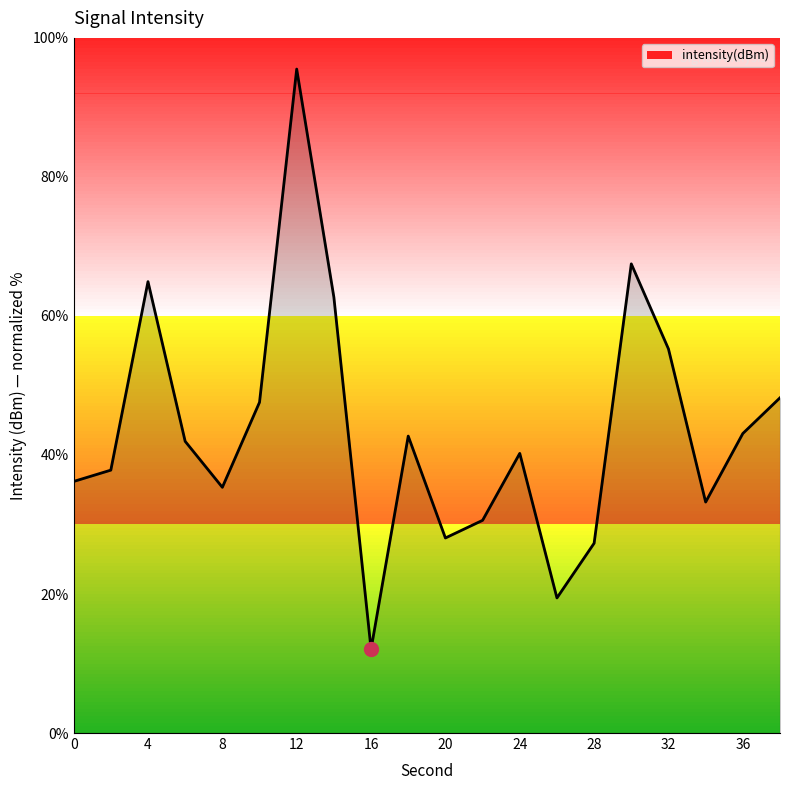

What is the average value?

43.5